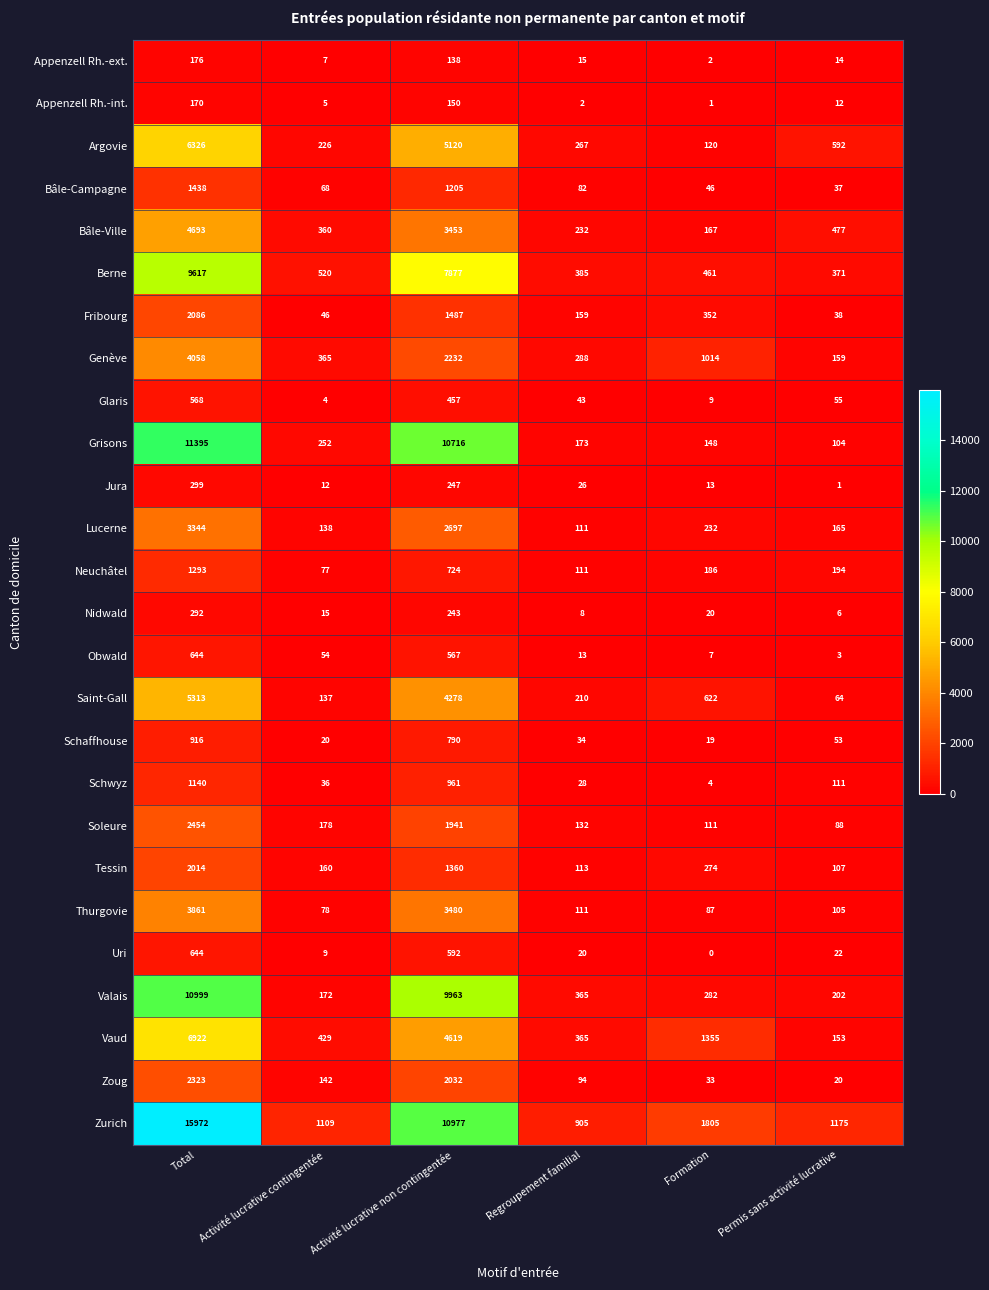

What is the greatest value displayed?

15972